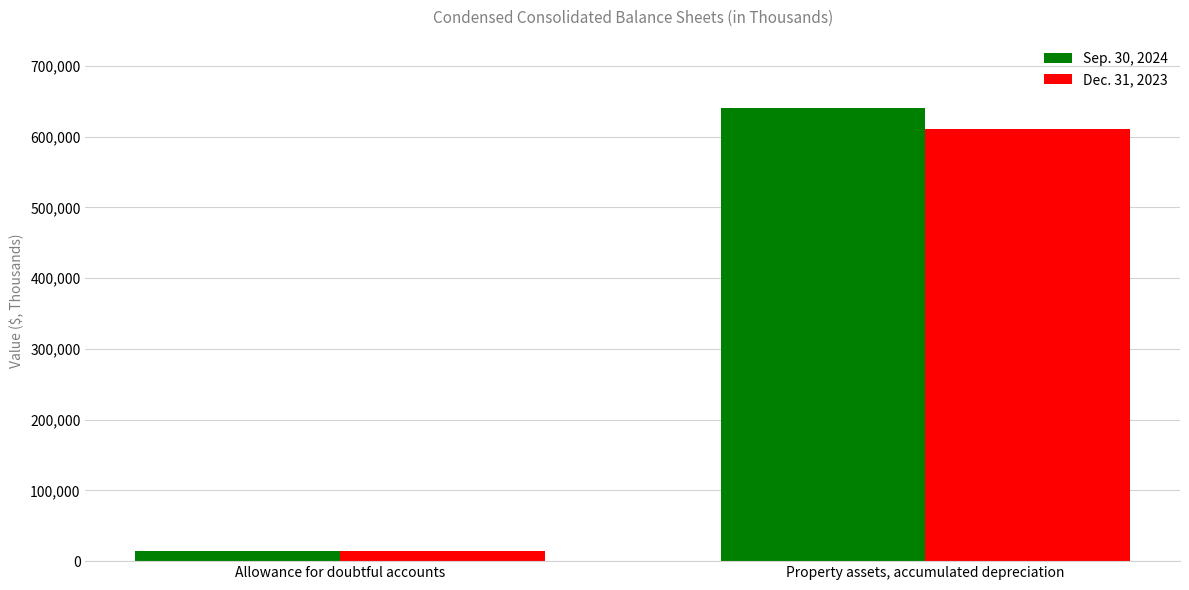

What is the minimum value for Sep. 30, 2024?

13773